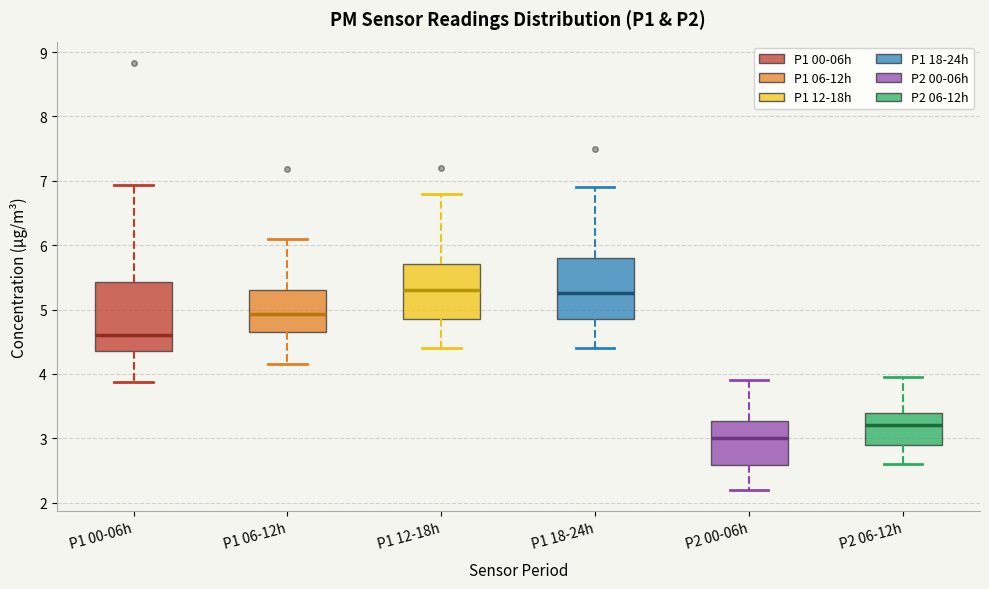

Reading left to right, read every box against the y-axis: the position of its median line, the range the box covers, and the ends of its whiskers. The values are not printed on the chart, so give them approximately, as read against the axis.

P1 00-06h: median 4.6, box 4.4 to 5.4, whiskers 3.9 to 6.9
P1 06-12h: median 4.9, box 4.7 to 5.3, whiskers 4.2 to 6.1
P1 12-18h: median 5.3, box 4.9 to 5.7, whiskers 4.4 to 6.8
P1 18-24h: median 5.3, box 4.9 to 5.8, whiskers 4.4 to 6.9
P2 00-06h: median 3.0, box 2.6 to 3.3, whiskers 2.2 to 3.9
P2 06-12h: median 3.2, box 2.9 to 3.4, whiskers 2.6 to 4.0